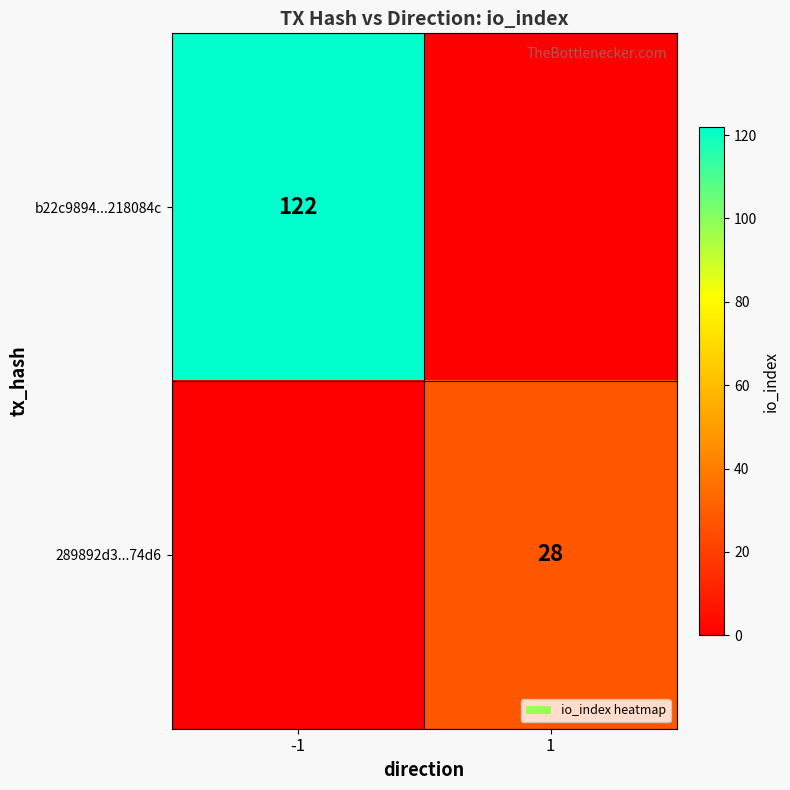

Which has a higher value, 1 or -1?

-1